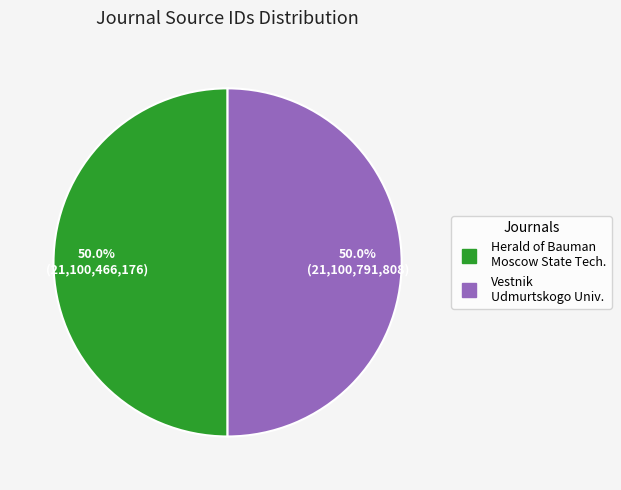

Count the number of slices in the pie.

2